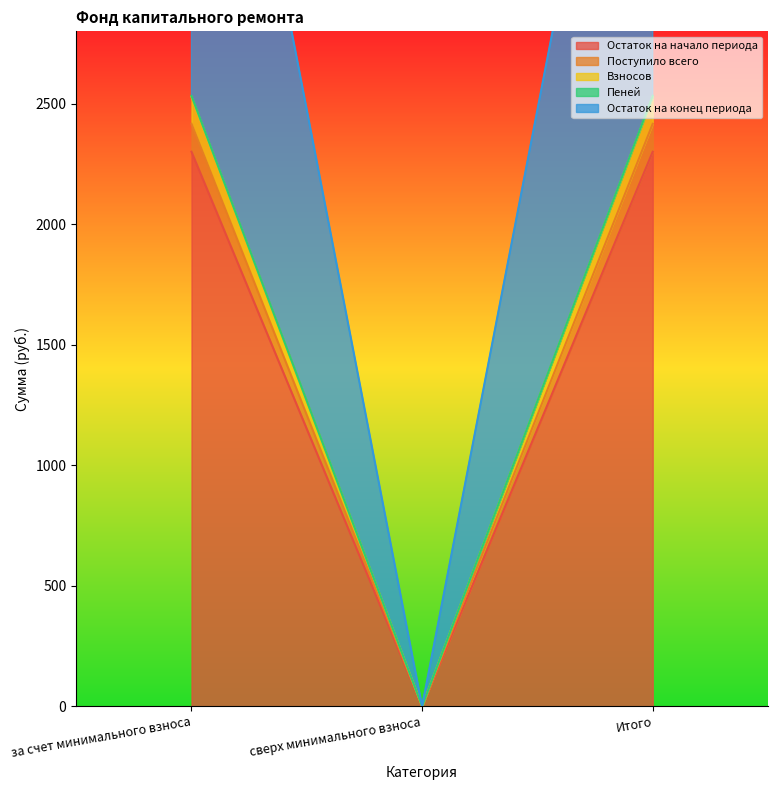

What is the label of the 3rd point from the right?

за счет минимального взноса